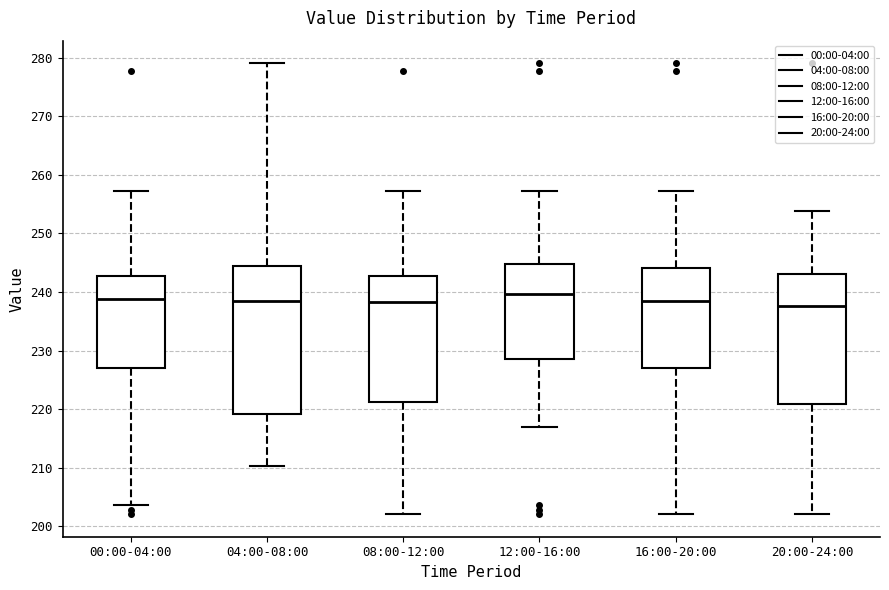

Comparing the boxes themselves (not the whiskers), which one is the tallest?

04:00-08:00